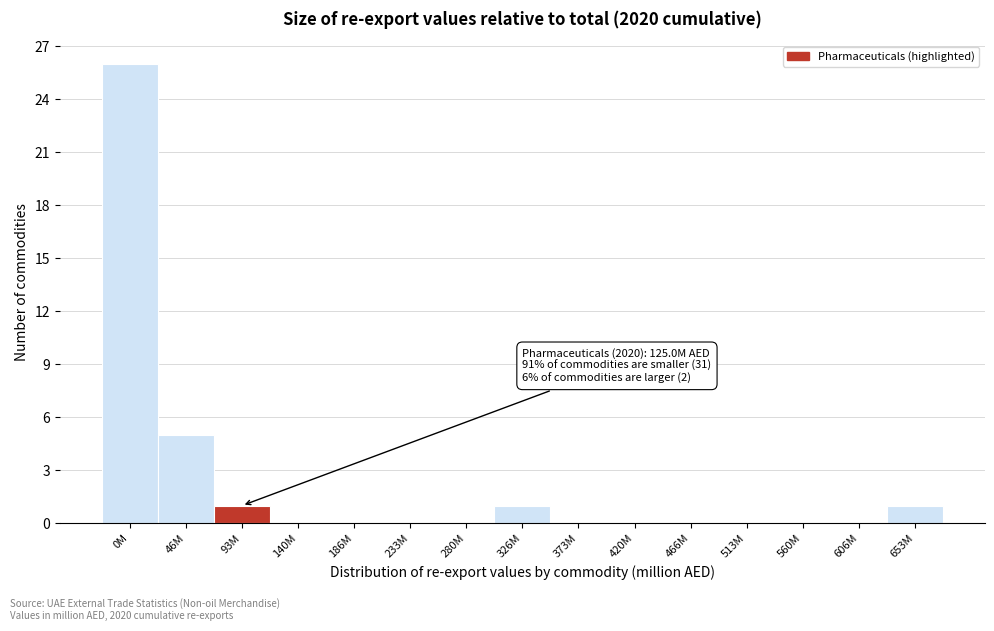

Reading left to right, what are all the values shown in this chart?

0M=26	46M=5	93M=1	140M=0	186M=0	233M=0	280M=0	326M=1	373M=0	420M=0	466M=0	513M=0	560M=0	606M=0	653M=1